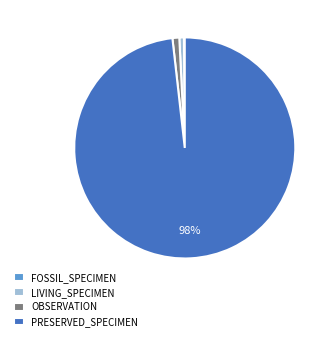

Which slice is the largest?

PRESERVED_SPECIMEN